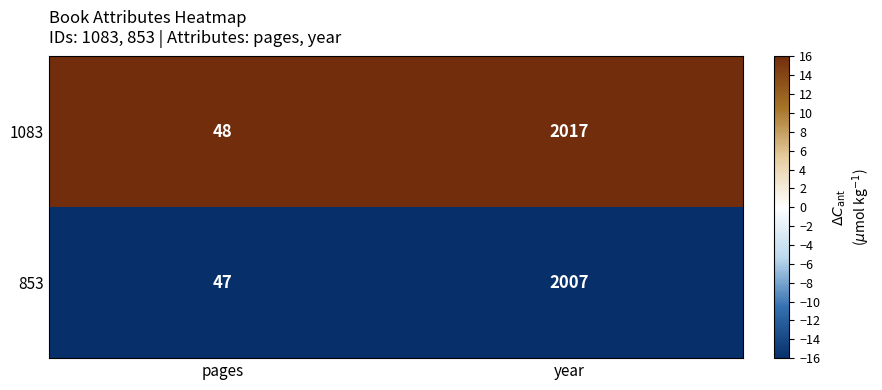

How many series are shown in this chart?

2